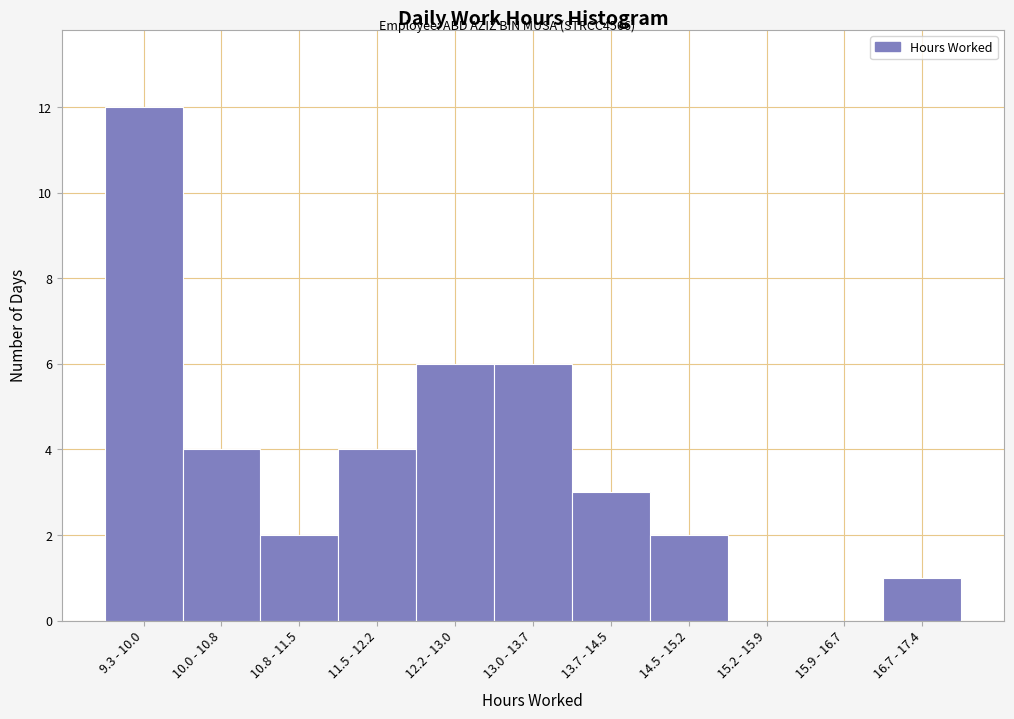

Reading right to left, what are all the values shown in this chart?

16.7 - 17.4=1	15.9 - 16.7=0	15.2 - 15.9=0	14.5 - 15.2=2	13.7 - 14.5=3	13.0 - 13.7=6	12.2 - 13.0=6	11.5 - 12.2=4	10.8 - 11.5=2	10.0 - 10.8=4	9.3 - 10.0=12